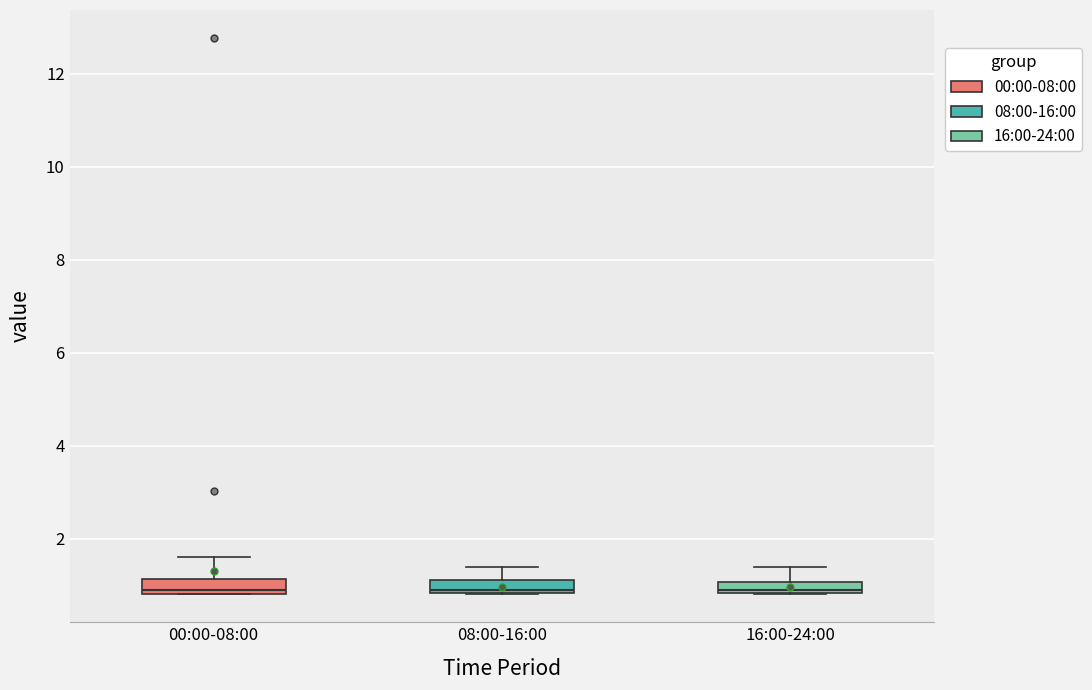

Where is the upper edge of the box for 16:00-24:00 on the y-axis? The values are not printed on the chart, so give them approximately, as read against the axis.

1.0